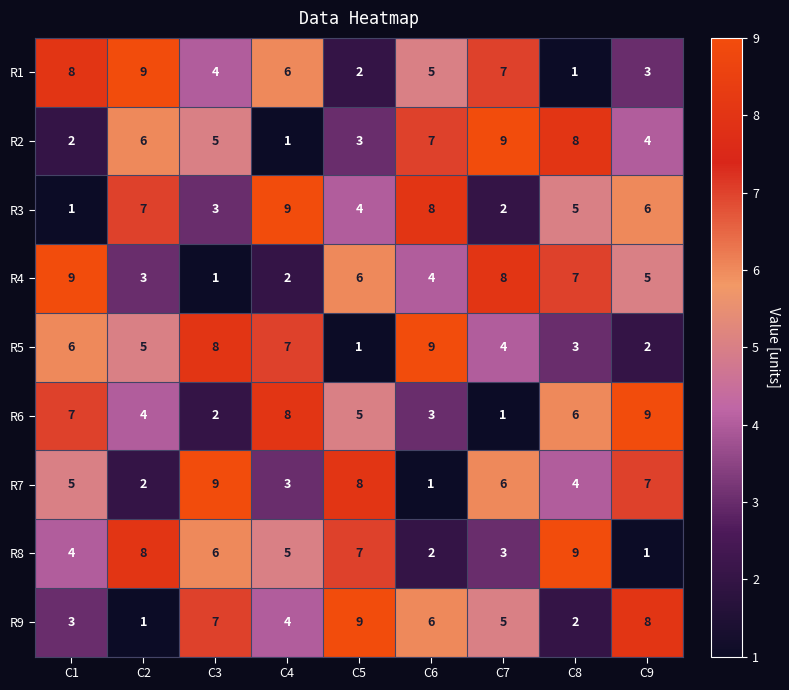

The R9 series shows 3 at C1. True or false?

True